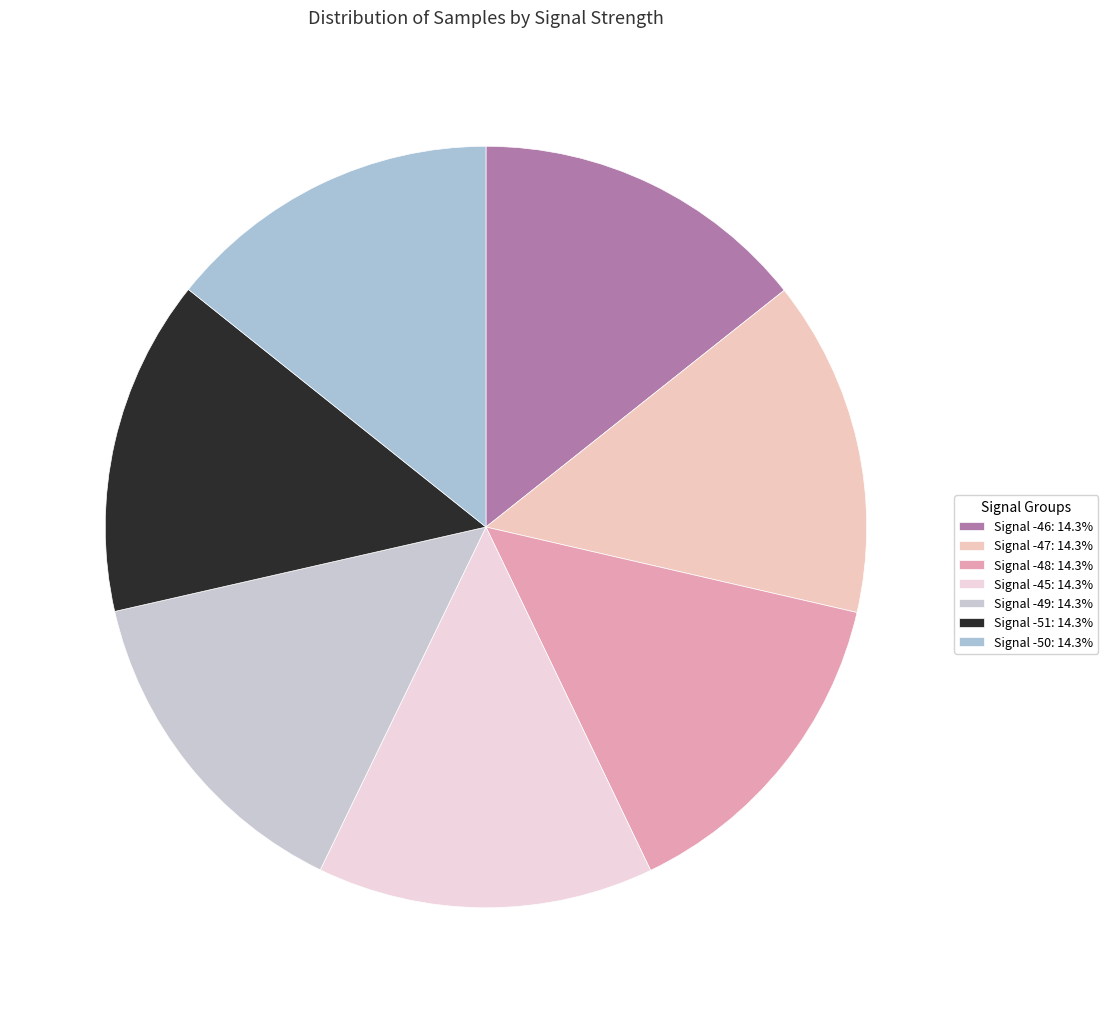

Which slice is the largest?

Signal -46